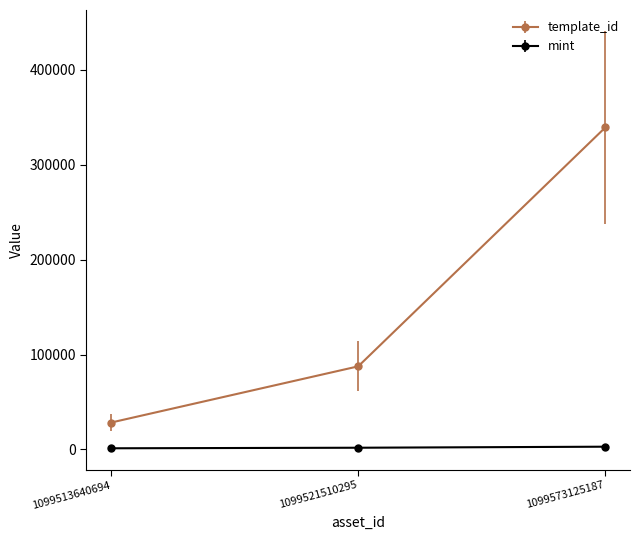

At which label does template_id reach its peak?

1099573125187